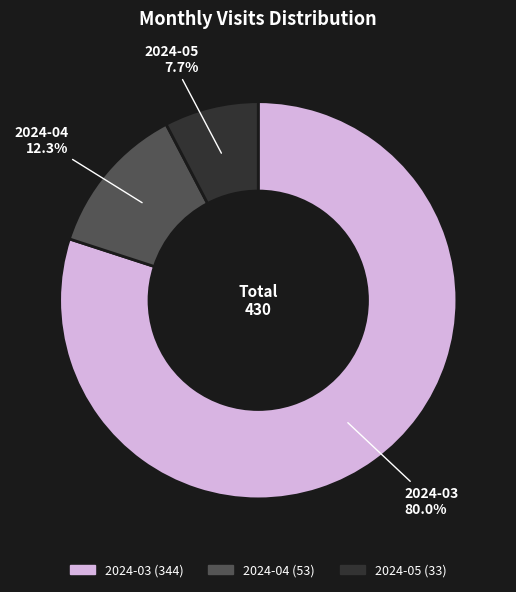

To the nearest percent, what is the difference between the largest and smallest slice percentages?

72%